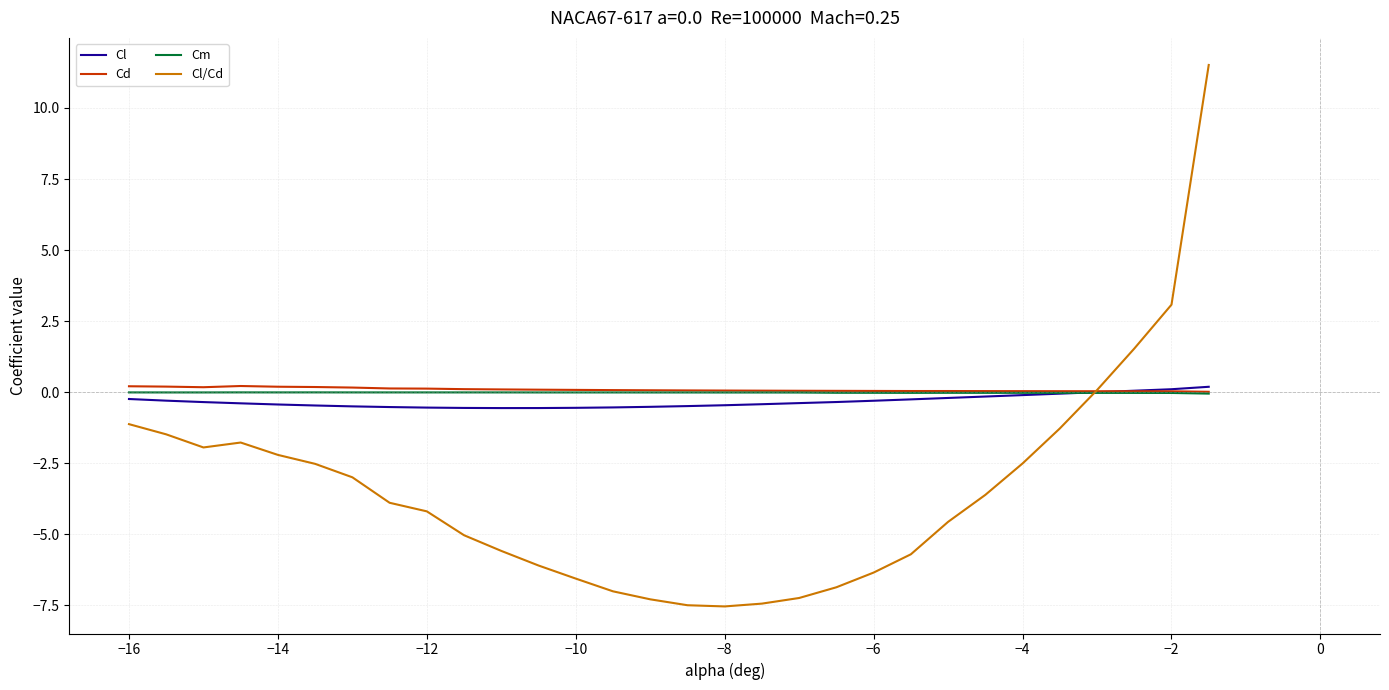

After their last crossing, which series has the higher values: Cl/Cd or Cd?

Cl/Cd